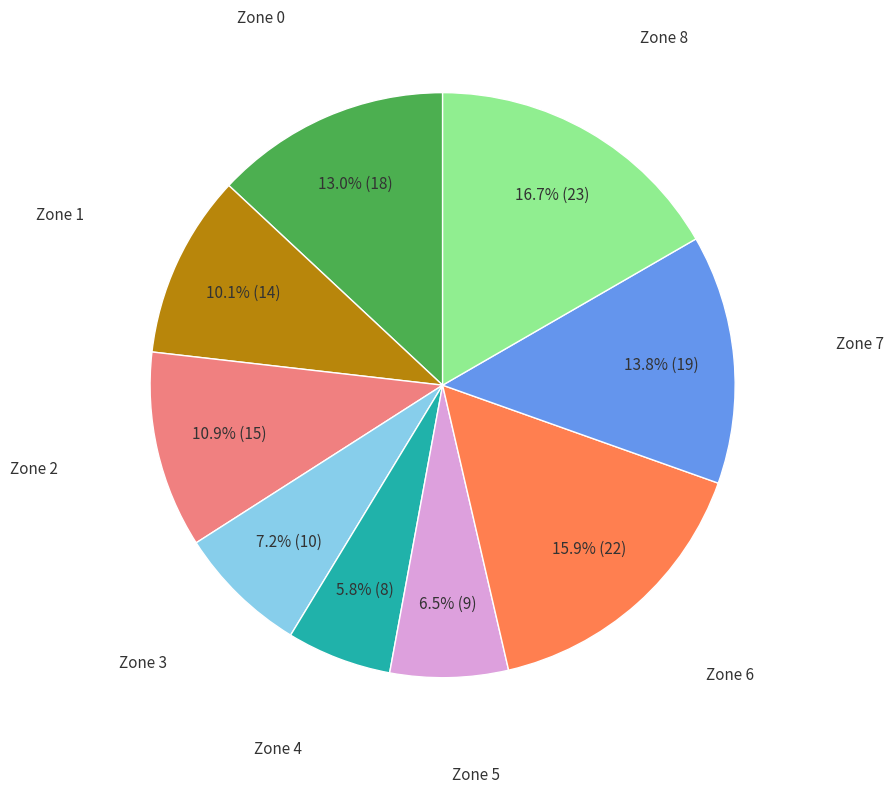

Does any single category account for the majority?

No